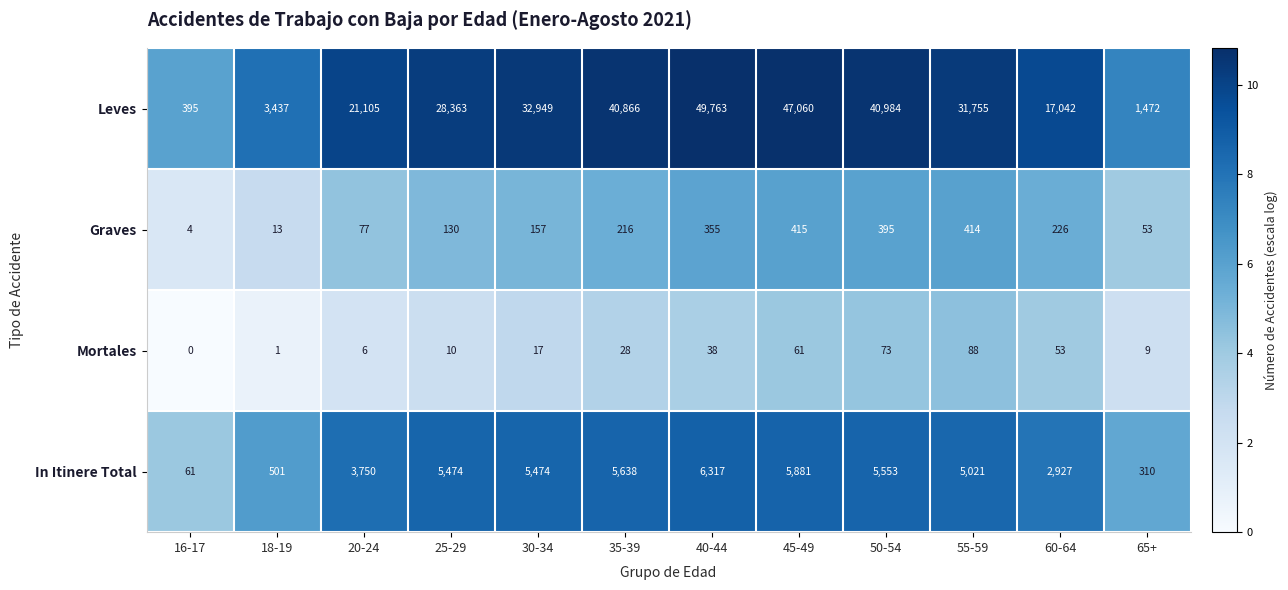

Read the In Itinere Total value at 45-49.

5881